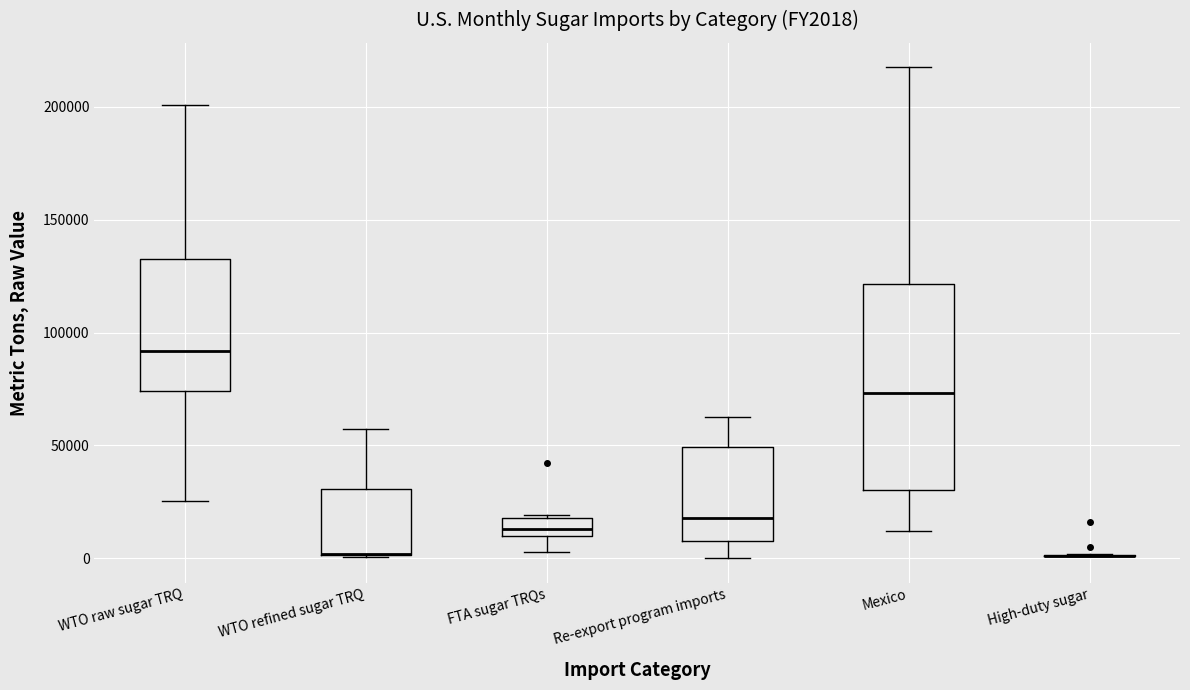

Reading left to right, transcribe this box plot: for each box, give where its median line is, the range the box spans, and where its two whiskers end, as read against the y-axis. The values are not printed on the chart, so give them approximately, as read against the axis.

WTO raw sugar TRQ: median 90000, box 75000 to 135000, whiskers 25000 to 200000
WTO refined sugar TRQ: median 0 (drawn on the box's lower edge), box 0 to 30000, whiskers 0 to 55000
FTA sugar TRQs: median 15000, box 10000 to 20000, whiskers 5000 to 20000
Re-export program imports: median 20000, box 10000 to 50000, whiskers 0 to 65000
Mexico: median 75000, box 30000 to 120000, whiskers 10000 to 215000
High-duty sugar: box collapsed to a line at 0, whiskers 0 to 0